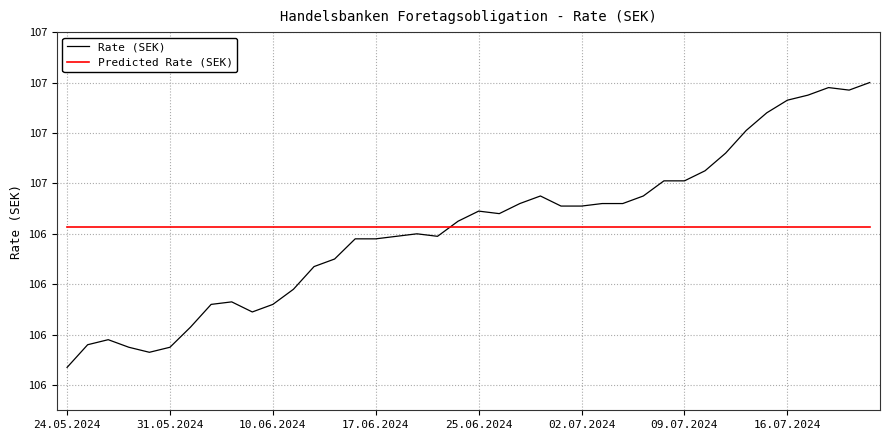

At which label does Rate (SEK) reach its minimum?

24.05.2024